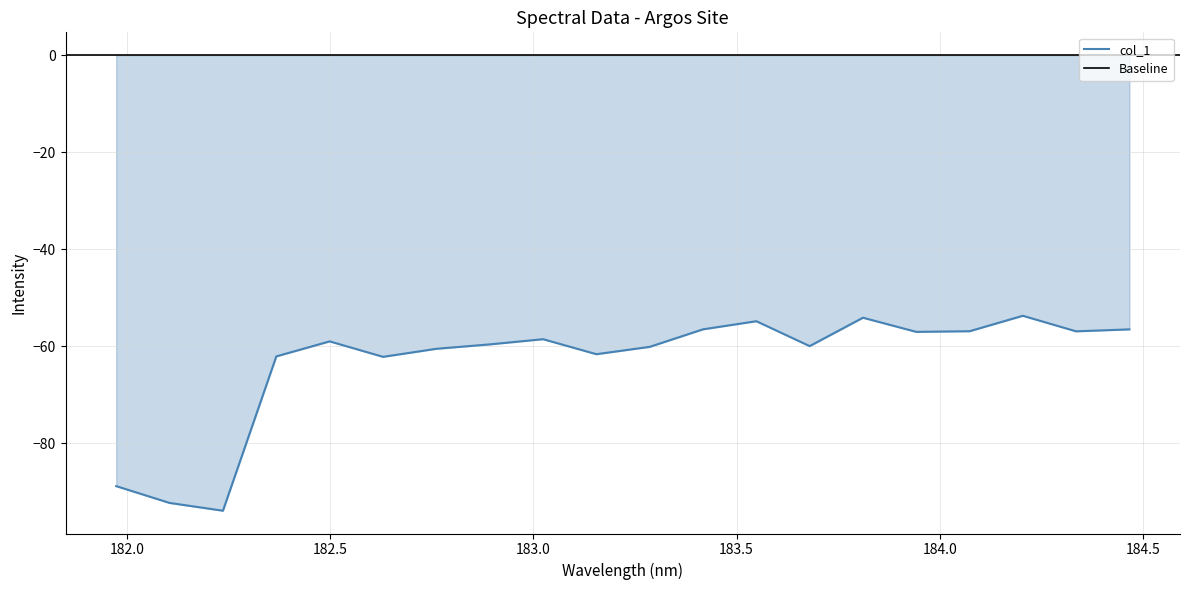

What is the average value?

-63.2